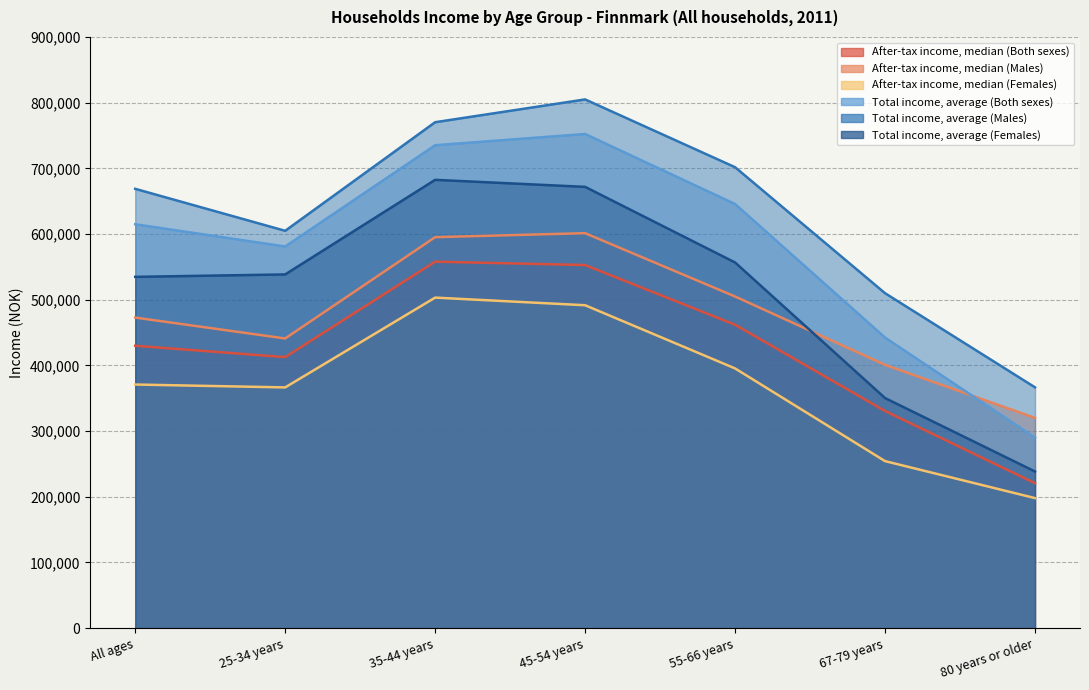

What is the difference between the second highest and minimum values in the After-tax income, median (Both sexes) series?

332100